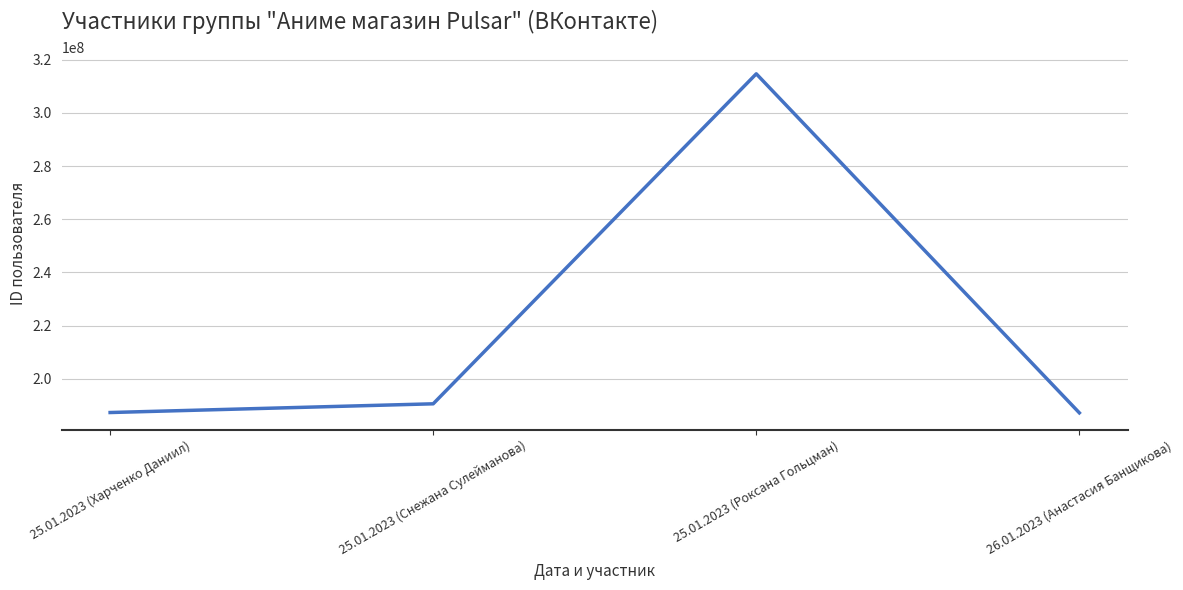

The value at 25.01.2023 (Роксана Гольцман) is 493501071. True or false?

False